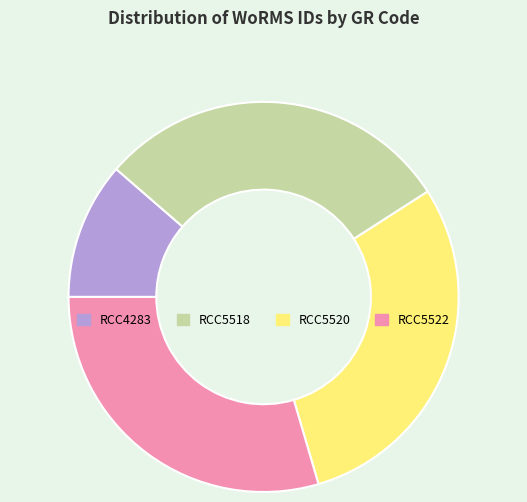

Which has a higher value, RCC5520 or RCC4283?

RCC5520